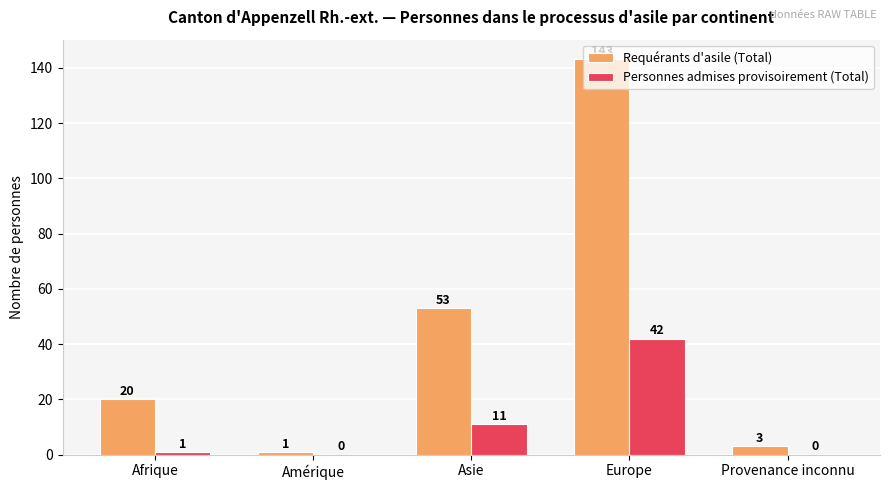

At which label does Personnes admises provisoirement (Total) reach its peak?

Europe